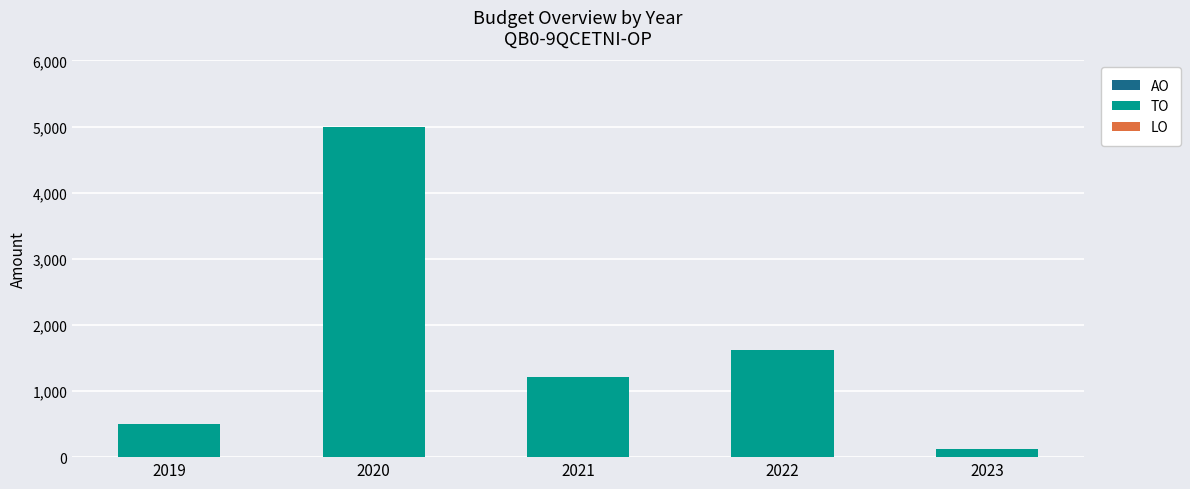

What is the value of the 1st bar from the left?

500